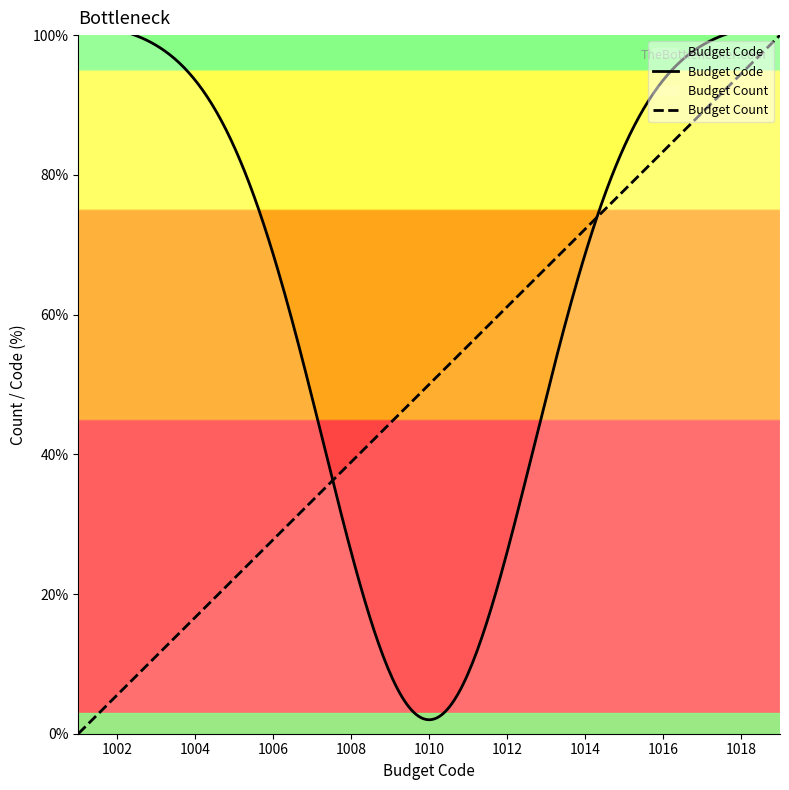

What is the value of the 12th point from the left?

61.1